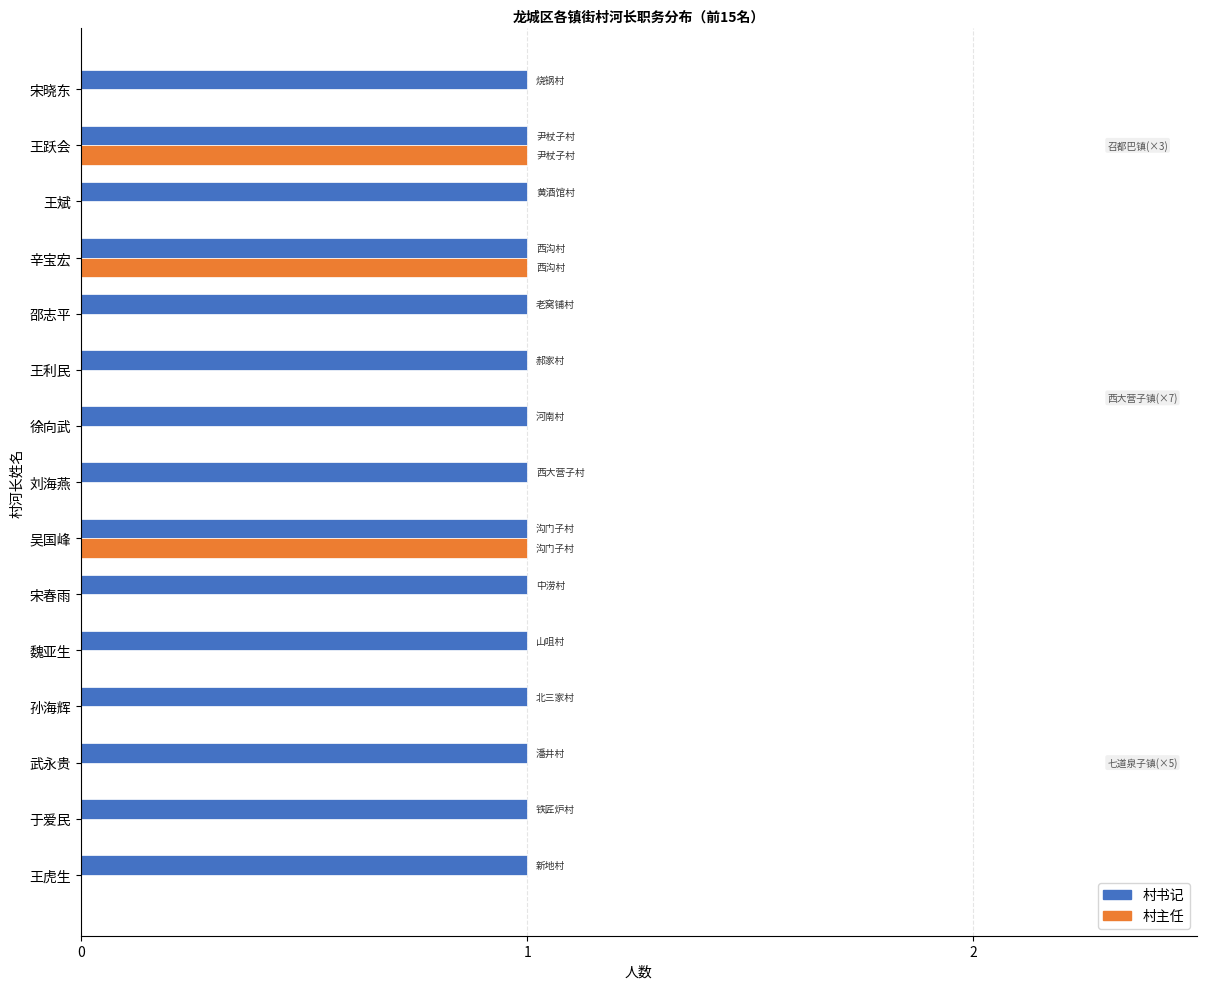

What is the sum of all 村书记 values?

15